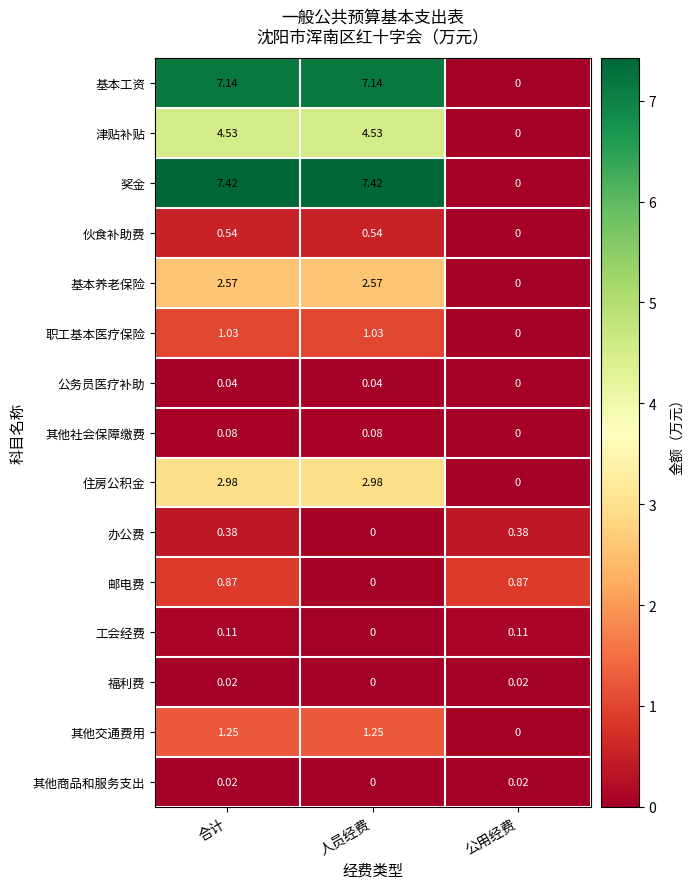

Where is 办公费 nearest to the value 0?

人员经费